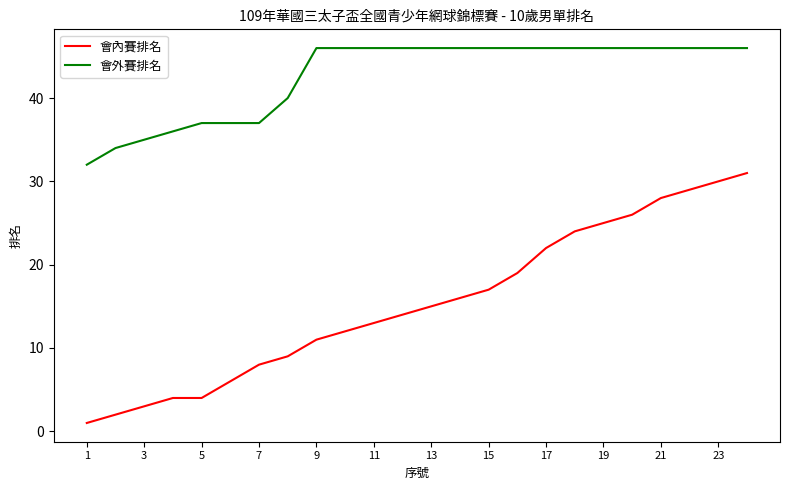

Reading left to right, transcribe all the data shown in this chart.

會內賽排名: 1	2	3	4	4	6	8	9	11	12	13	14	15	16	17	19	22	24	25	26	28	29	30	31
會外賽排名: 32	34	35	36	37	37	37	40	46	46	46	46	46	46	46	46	46	46	46	46	46	46	46	46